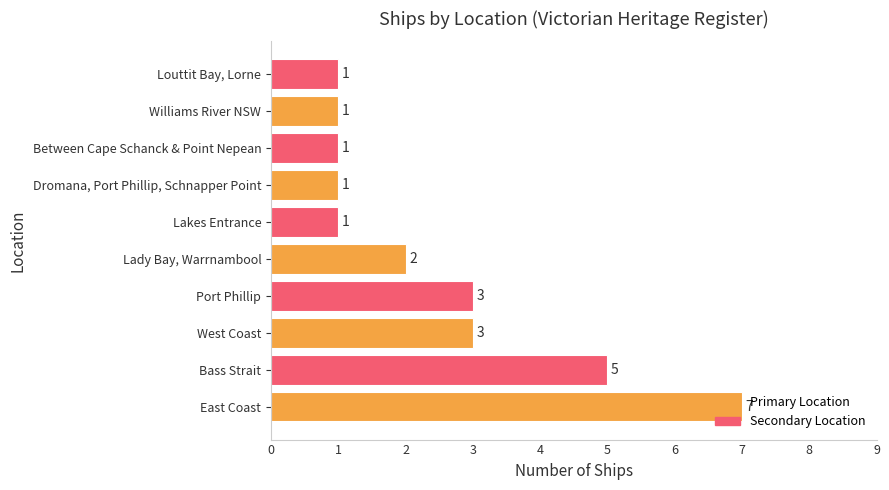

What is the difference between the second highest and minimum values?

4